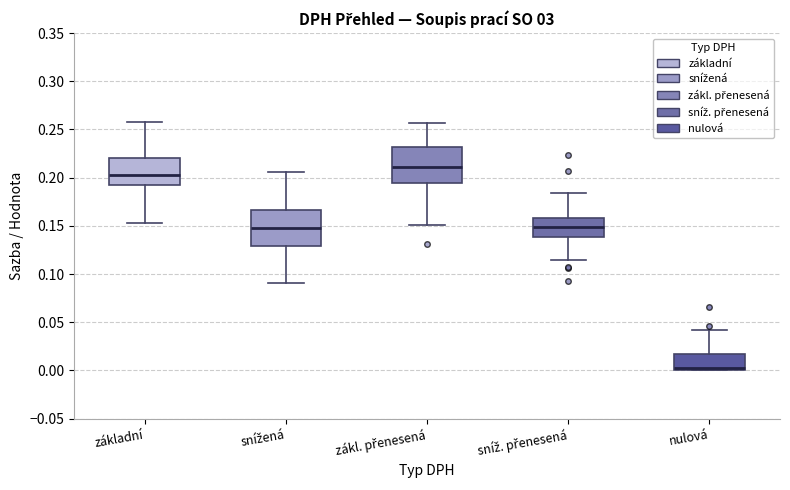

Reading left to right, transcribe this box plot: for each box, give where its median line is, the range the box spans, and where its two whiskers end, as read against the y-axis. The values are not printed on the chart, so give them approximately, as read against the axis.

základní: median 0.205, box 0.190 to 0.220, whiskers 0.155 to 0.255
snížená: median 0.150, box 0.130 to 0.165, whiskers 0.090 to 0.205
zákl. přenesená: median 0.210, box 0.195 to 0.230, whiskers 0.150 to 0.255
sníž. přenesená: median 0.150, box 0.140 to 0.160, whiskers 0.115 to 0.185
nulová: median 0.005, box 0.000 to 0.015, whiskers 0.000 to 0.040